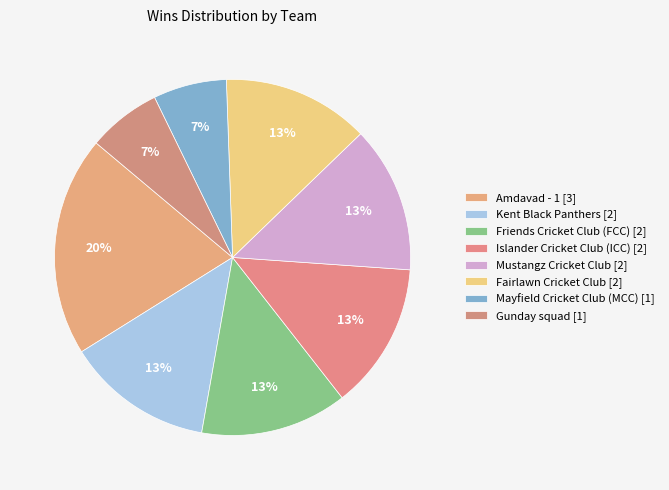

Count the number of slices in the pie.

8